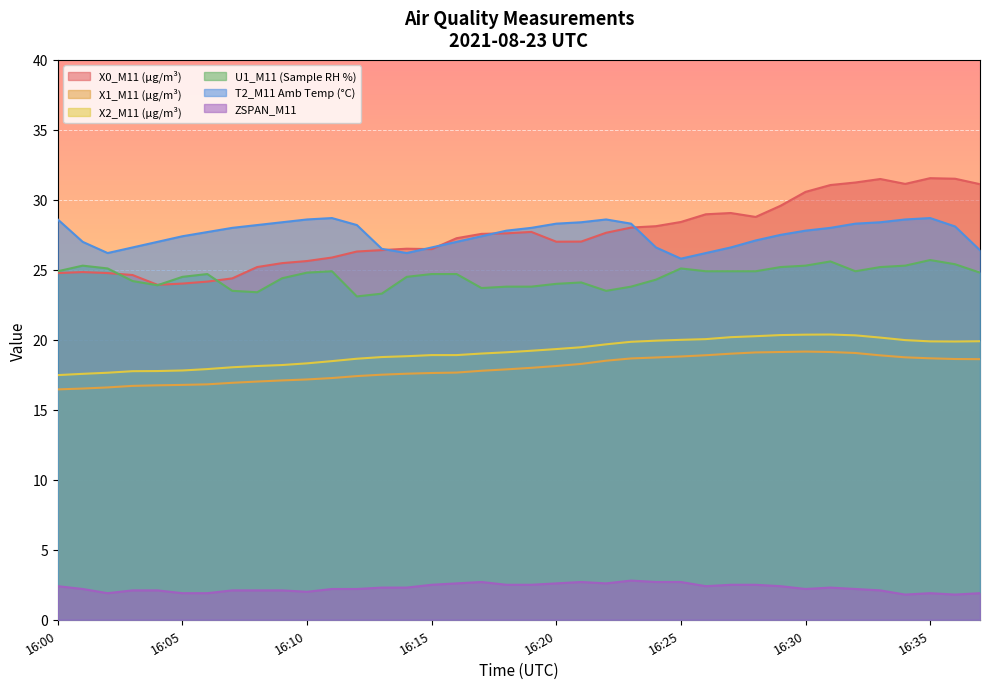

List the labels in order of X1_M11 (μg/m³) value, smallest first.

16:00, 16:01, 16:02, 16:03, 16:04, 16:05, 16:06, 16:07, 16:08, 16:09, 16:10, 16:11, 16:12, 16:13, 16:14, 16:15, 16:16, 16:17, 16:18, 16:19, 16:20, 16:21, 16:22, 16:37, 16:36, 16:23, 16:35, 16:24, 16:34, 16:25, 16:33, 16:26, 16:27, 16:32, 16:28, 16:29, 16:31, 16:30